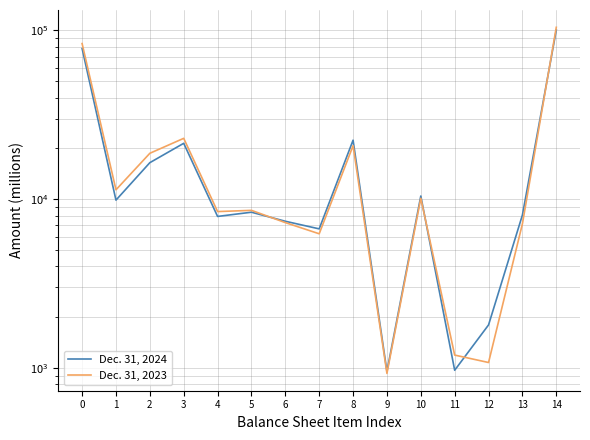

Does the chart have visible grid lines?

Yes